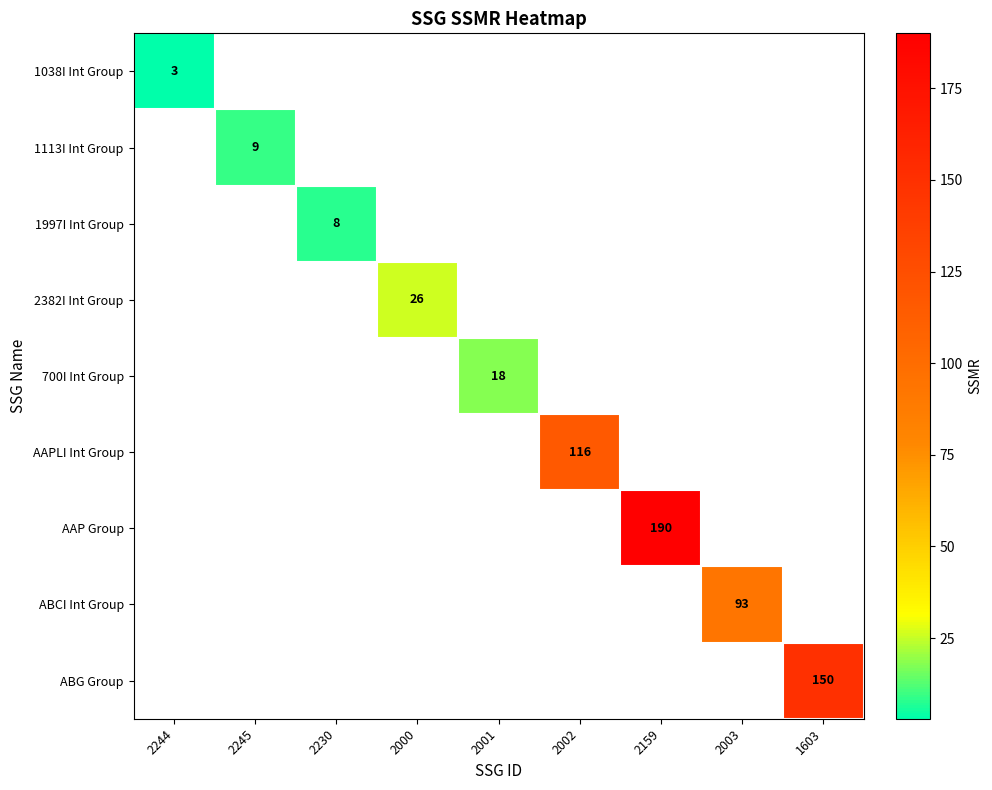

The value of AAPLI Int Group at 2002 is 51. True or false?

False